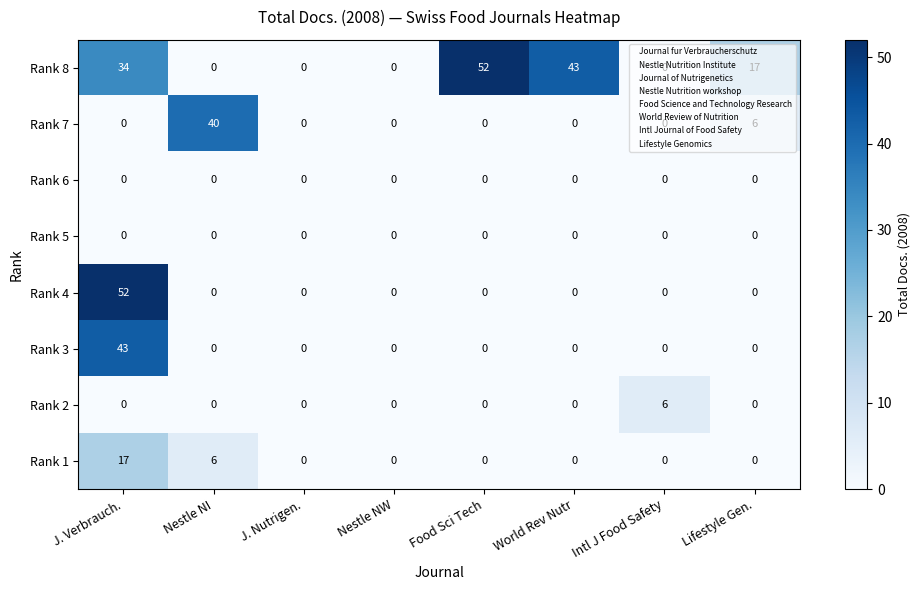

Which series changed the most between Nestle NI and Nestle NW?

Rank 7